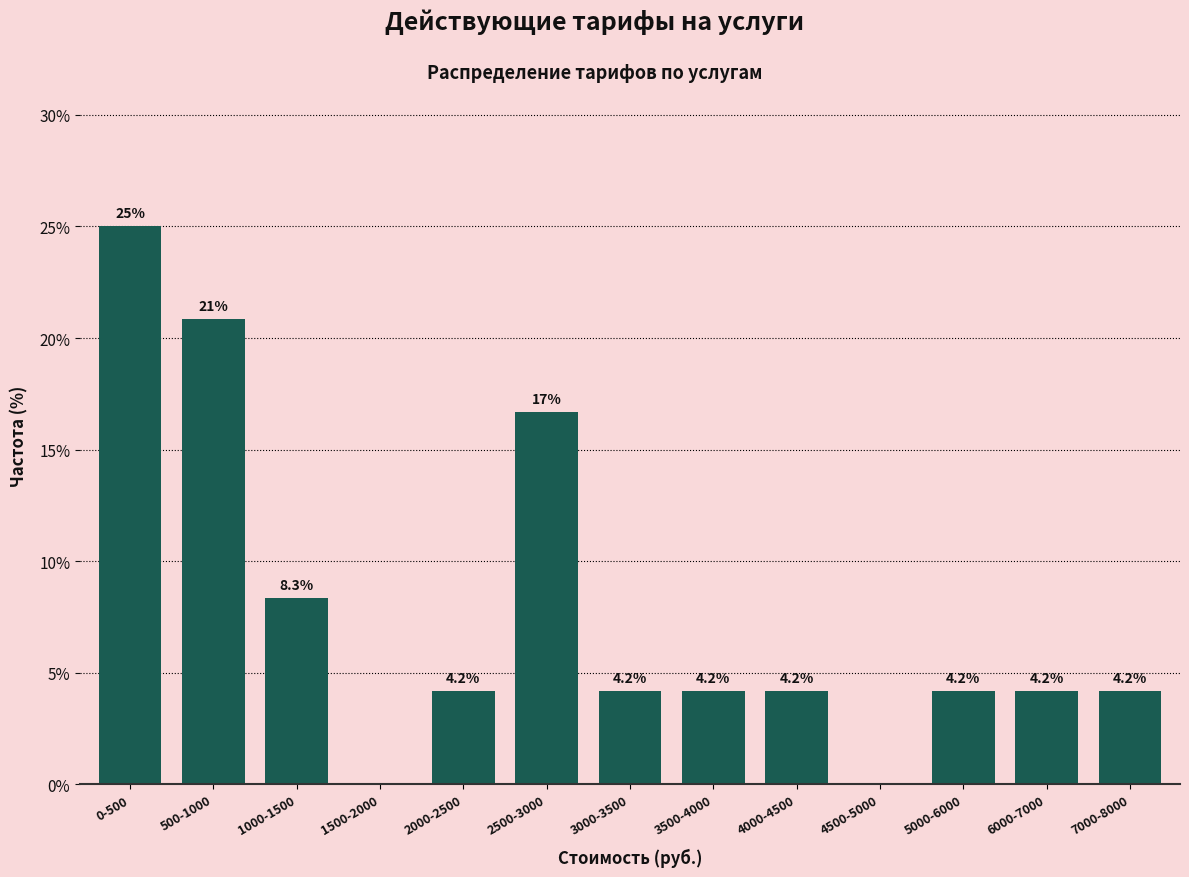

Reading left to right, what are all the values shown in this chart?

0-500=25.0	500-1000=20.8	1000-1500=8.3	1500-2000=0.0	2000-2500=4.2	2500-3000=16.7	3000-3500=4.2	3500-4000=4.2	4000-4500=4.2	4500-5000=0.0	5000-6000=4.2	6000-7000=4.2	7000-8000=4.2